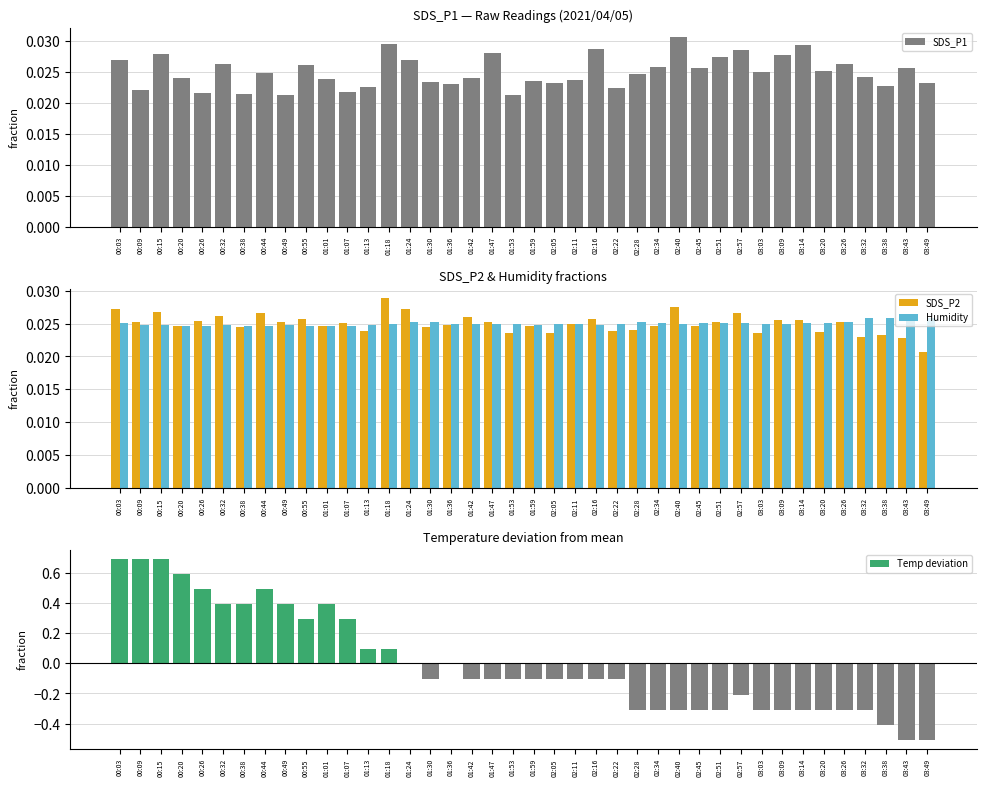

Reading left to right, transcribe all the data shown in this chart.

SDS_P1: 0.0	0.0	0.0	0.0	0.0	0.0	0.0	0.0	0.0	0.0	0.0	0.0	0.0	0.0	0.0	0.0	0.0	0.0	0.0	0.0	0.0	0.0	0.0	0.0	0.0	0.0	0.0	0.0	0.0	0.0	0.0	0.0	0.0	0.0	0.0	0.0	0.0	0.0	0.0	0.0
SDS_P2: 0.0	0.0	0.0	0.0	0.0	0.0	0.0	0.0	0.0	0.0	0.0	0.0	0.0	0.0	0.0	0.0	0.0	0.0	0.0	0.0	0.0	0.0	0.0	0.0	0.0	0.0	0.0	0.0	0.0	0.0	0.0	0.0	0.0	0.0	0.0	0.0	0.0	0.0	0.0	0.0
Humidity: 0.0	0.0	0.0	0.0	0.0	0.0	0.0	0.0	0.0	0.0	0.0	0.0	0.0	0.0	0.0	0.0	0.0	0.0	0.0	0.0	0.0	0.0	0.0	0.0	0.0	0.0	0.0	0.0	0.0	0.0	0.0	0.0	0.0	0.0	0.0	0.0	0.0	0.0	0.0	0.0
Temp deviation: 0.7	0.7	0.7	0.6	0.5	0.4	0.4	0.5	0.4	0.3	0.4	0.3	0.1	0.1	-0.0	-0.1	-0.0	-0.1	-0.1	-0.1	-0.1	-0.1	-0.1	-0.1	-0.1	-0.3	-0.3	-0.3	-0.3	-0.3	-0.2	-0.3	-0.3	-0.3	-0.3	-0.3	-0.3	-0.4	-0.5	-0.5